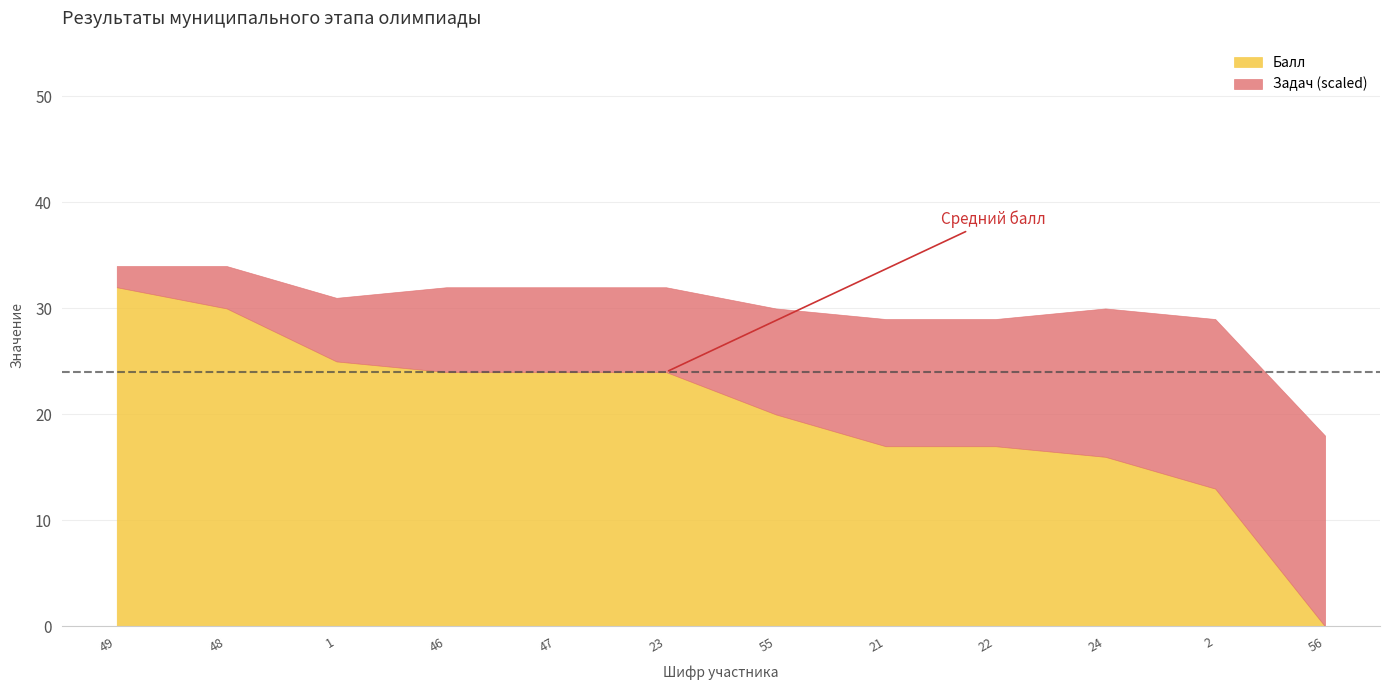

What is the difference between the maximum and minimum values in the Балл series?

32